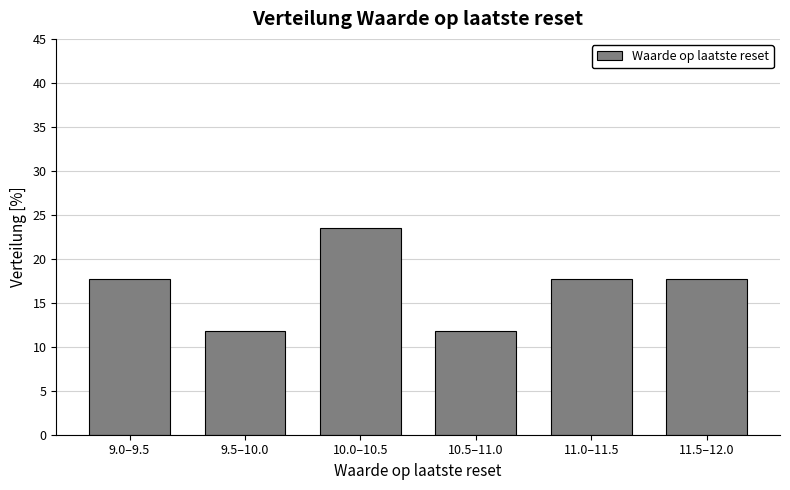

Reading right to left, extract all data points from this chart.

11.5–12.0=17.6	11.0–11.5=17.6	10.5–11.0=11.8	10.0–10.5=23.5	9.5–10.0=11.8	9.0–9.5=17.6